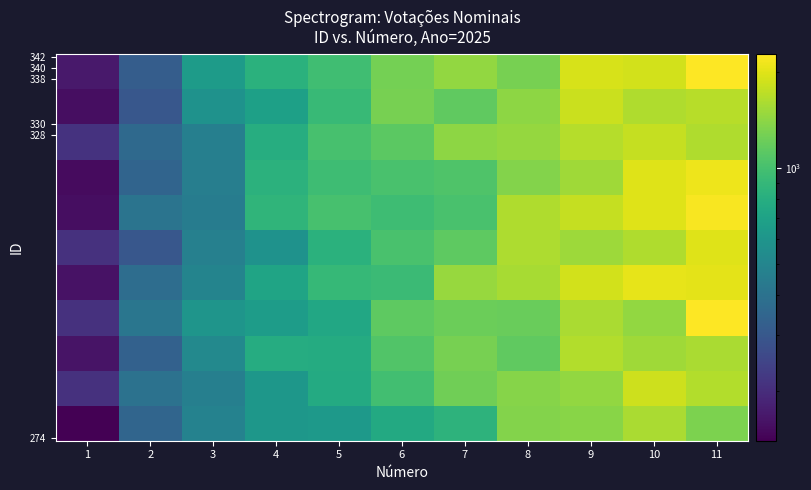

What is the spread (max minus min) of values at 4?

286.4